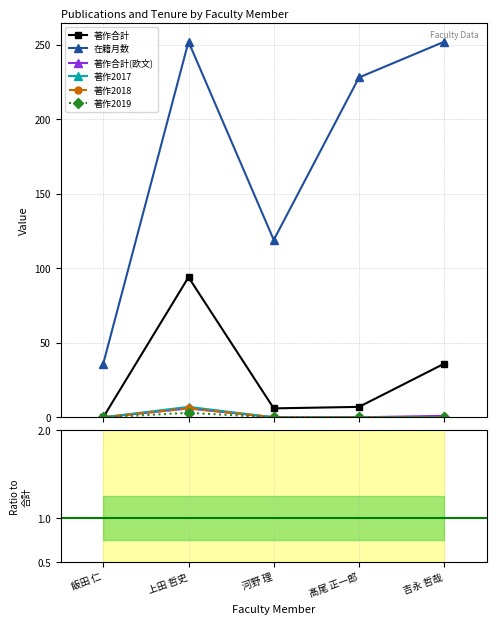

What are all the series names shown in the legend?

著作合計, 在籍月数, 著作合計(欧文), 著作2017, 著作2018, 著作2019